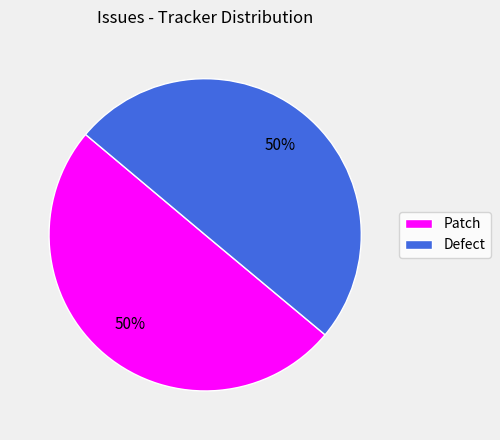

To the nearest percent, what portion does Patch represent?

50%